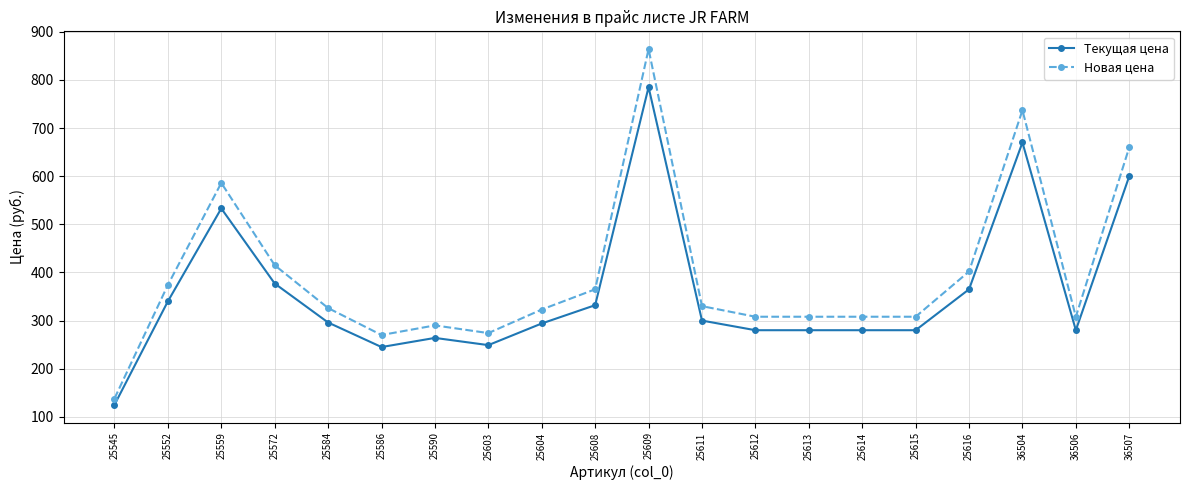

Between 25545 and 25609, which series saw the biggest shift?

Новая цена